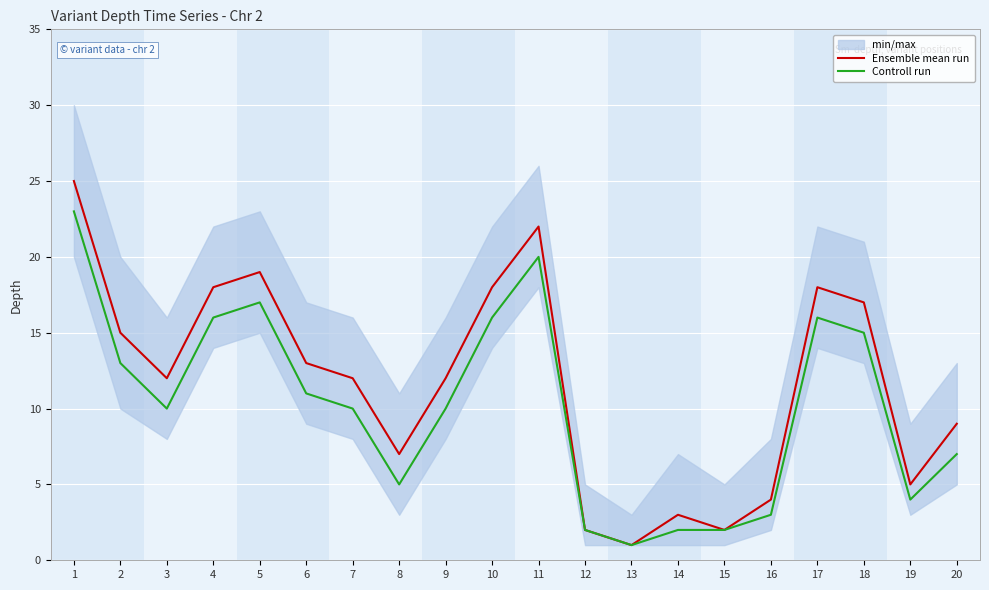

True or false: Controll run and Ensemble mean run cross at least once.

False